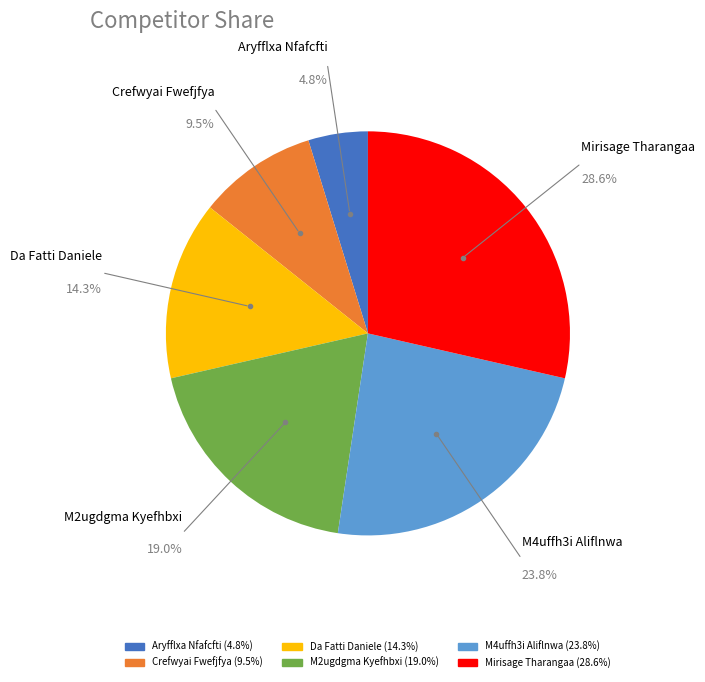

What percentage is the M2ugdgma Kyefhbxi slice, to the nearest percent?

19%